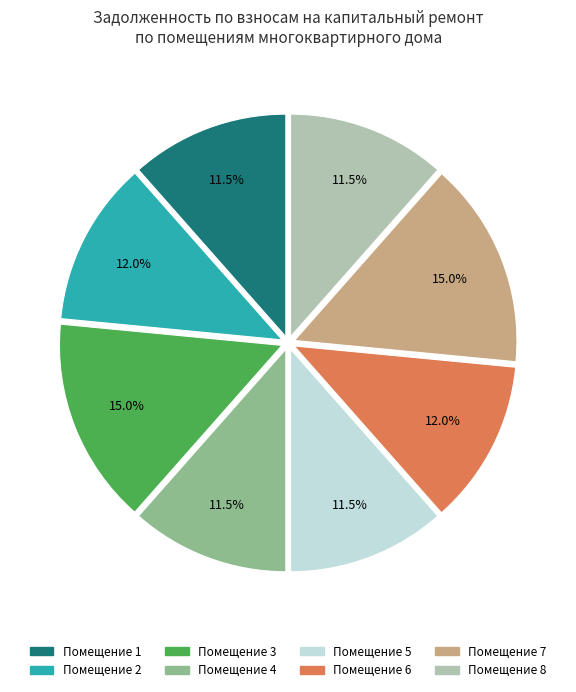

Is there any slice that represents more than half of the pie?

No